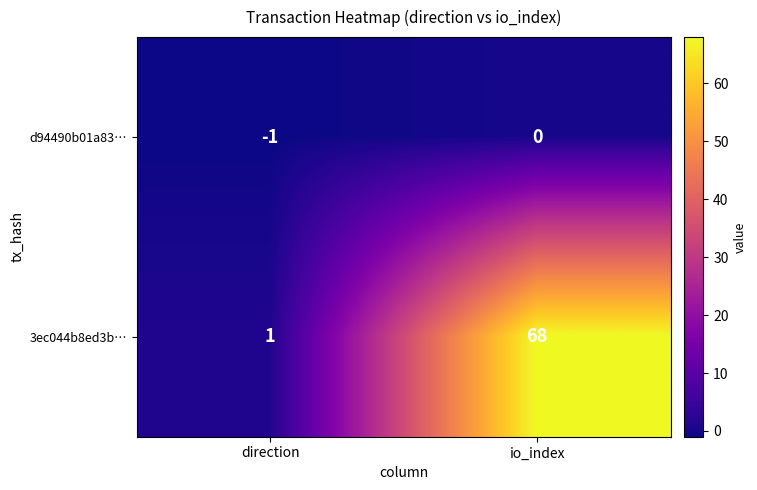

What is the sum of the 3ec044b8ed3b… values at io_index and direction?

69